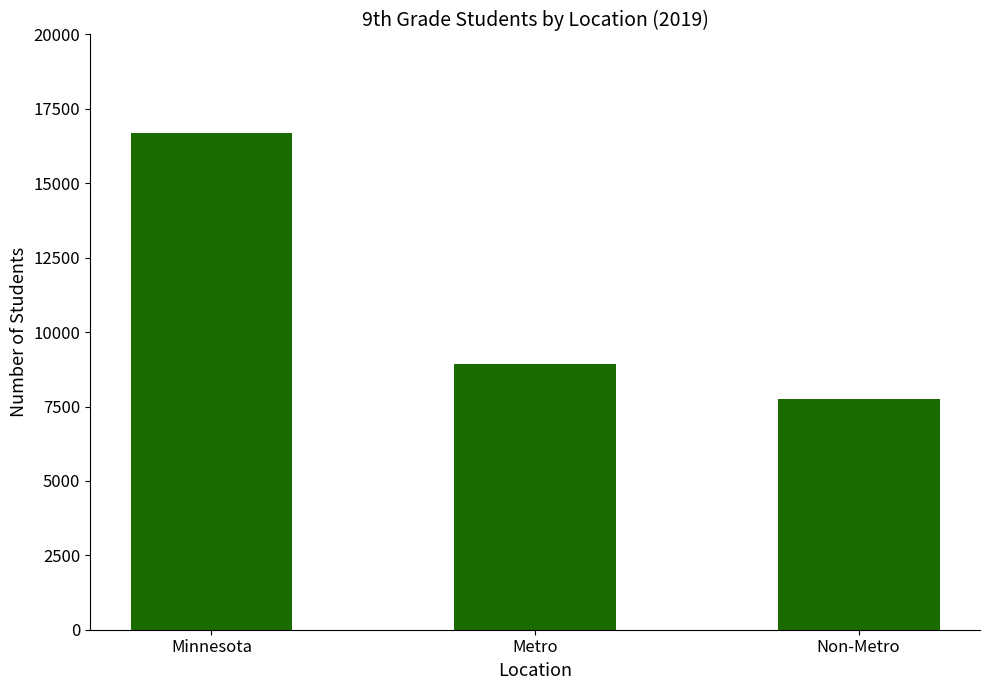

What is the sum of the values at Minnesota and Metro?

25627